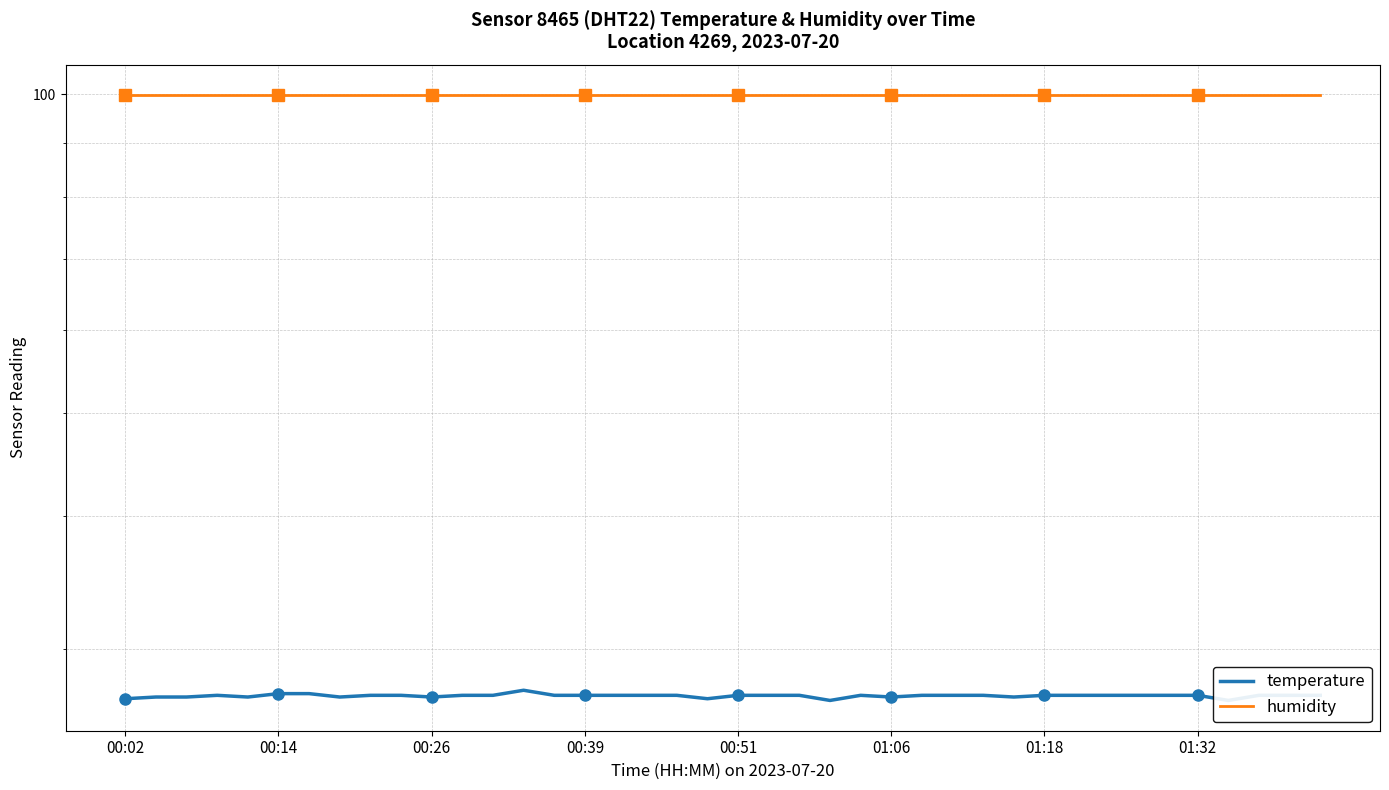

True or false: humidity has more than 1 interior local peaks.

False